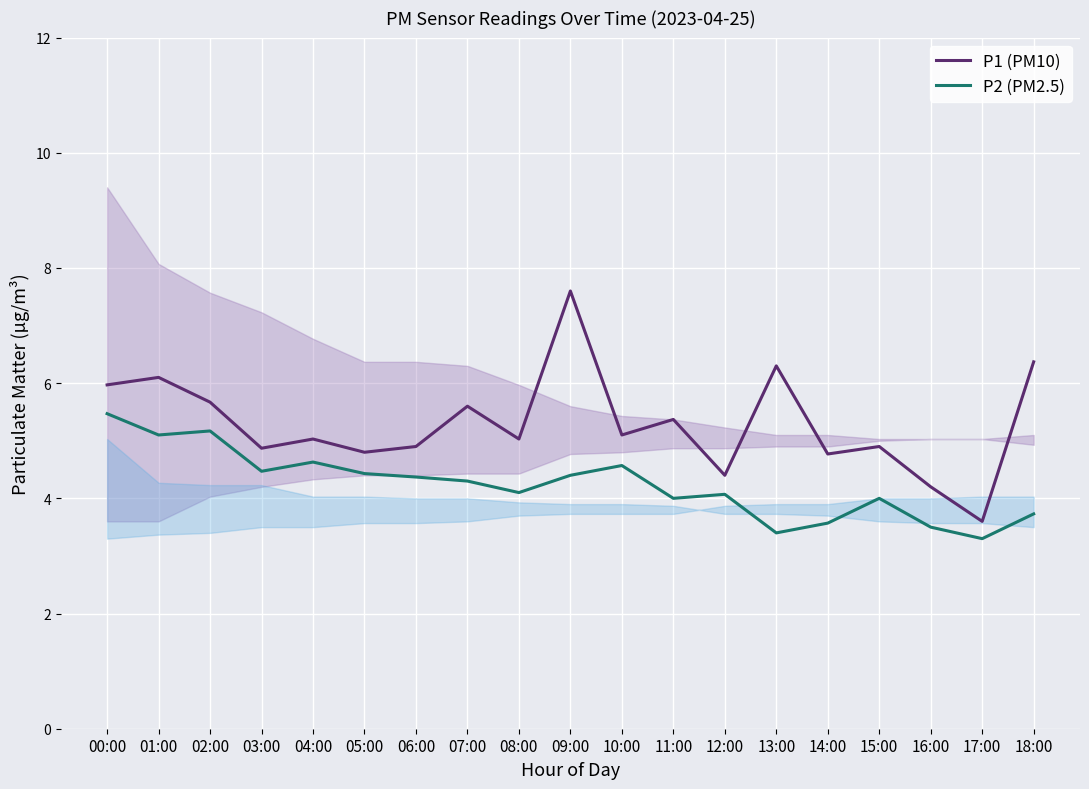

Is the value of P1 (PM10) at 05:00 greater than the value of P2 (PM2.5) at 04:00?

Yes